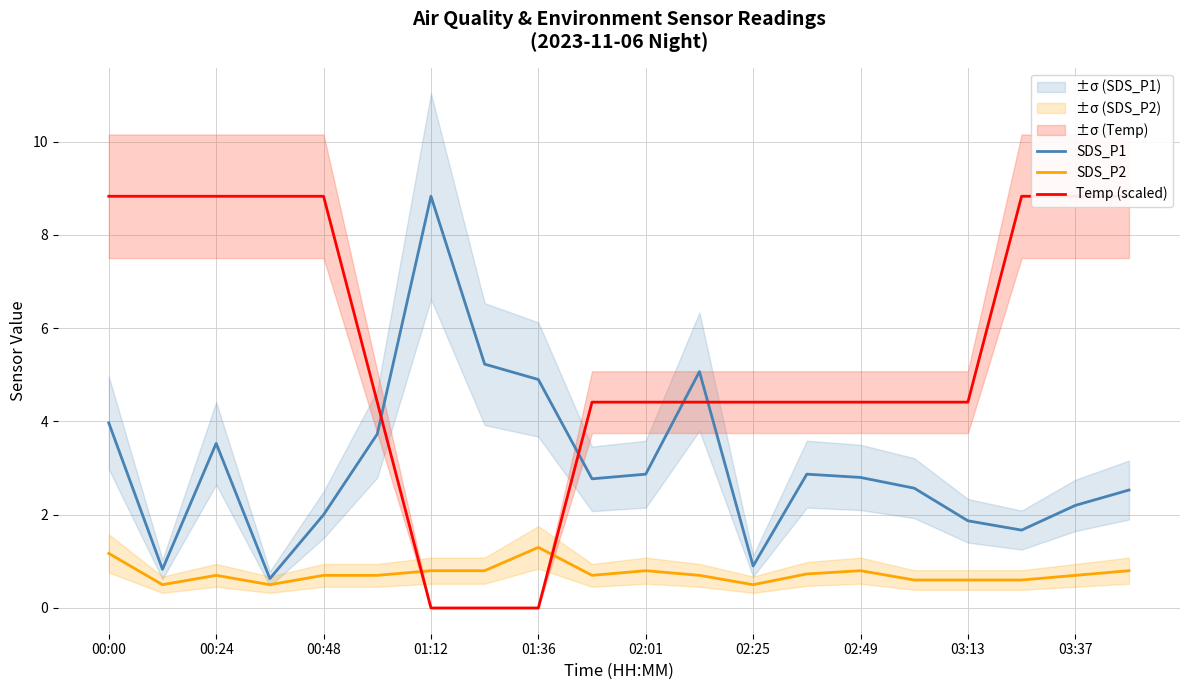

At which label does Temp (scaled) first exceed 4?

00:00